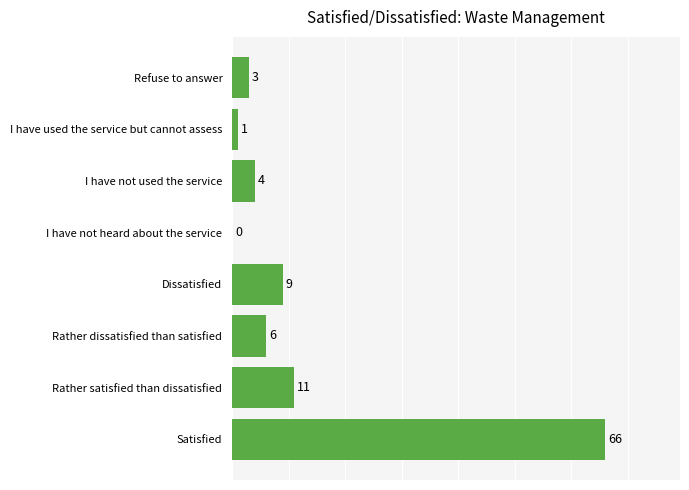

Reading bottom to top, extract all data points from this chart.

Satisfied=66	Rather satisfied than dissatisfied=11	Rather dissatisfied than satisfied=6	Dissatisfied=9	I have not heard about the service=0	I have not used the service=4	I have used the service but cannot assess=1	Refuse to answer=3